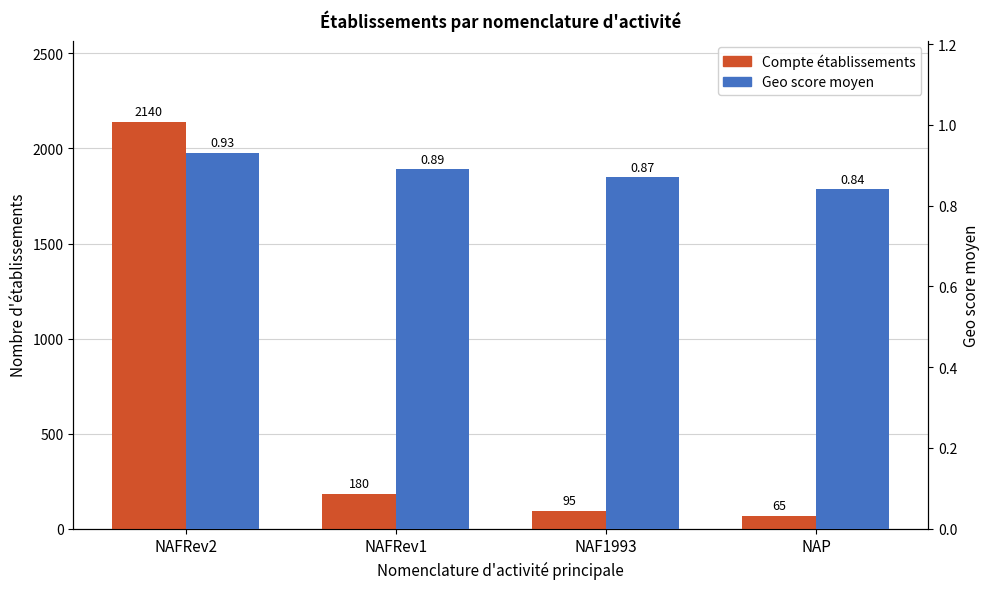

What position from the left is NAFRev1?

2